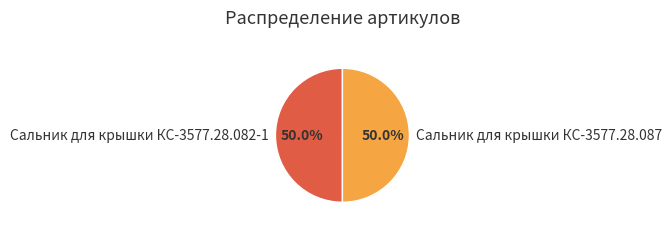

To the nearest percent, what is the combined percentage of Сальник для крышки КС-3577.28.082-1 and Сальник для крышки КС-3577.28.087?

100%